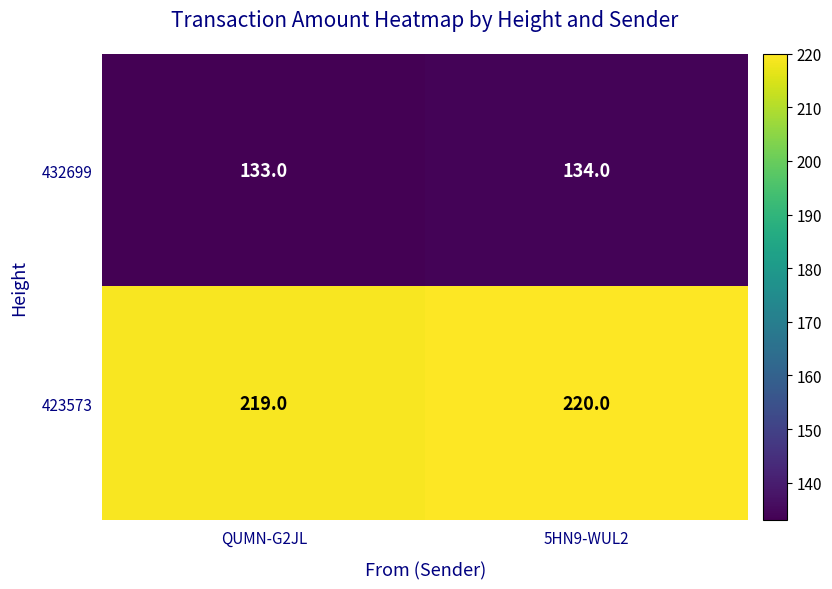

Which label corresponds to the smallest value in the chart?

QUMN-G2JL